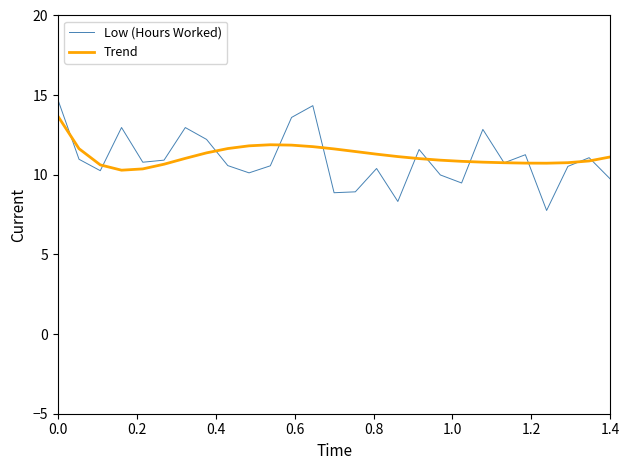

Does the chart have visible grid lines?

No